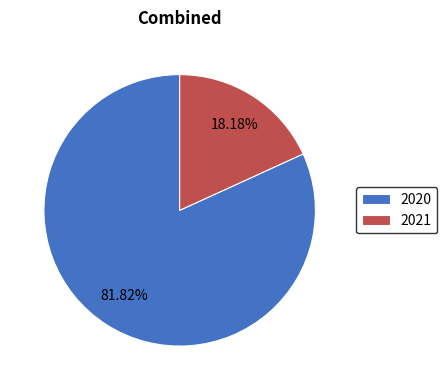

To the nearest percent, what portion does 2020 represent?

82%